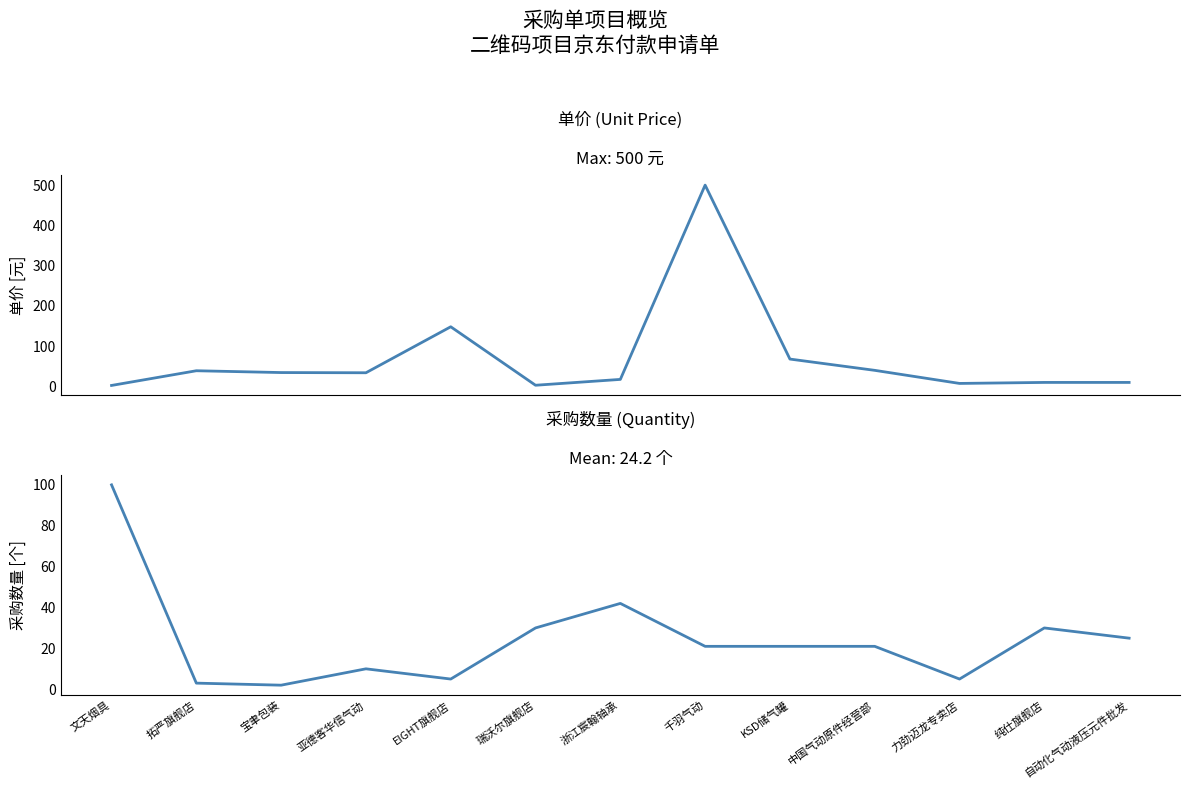

How many values in the 采购数量 (Quantity) series are below 21?

5